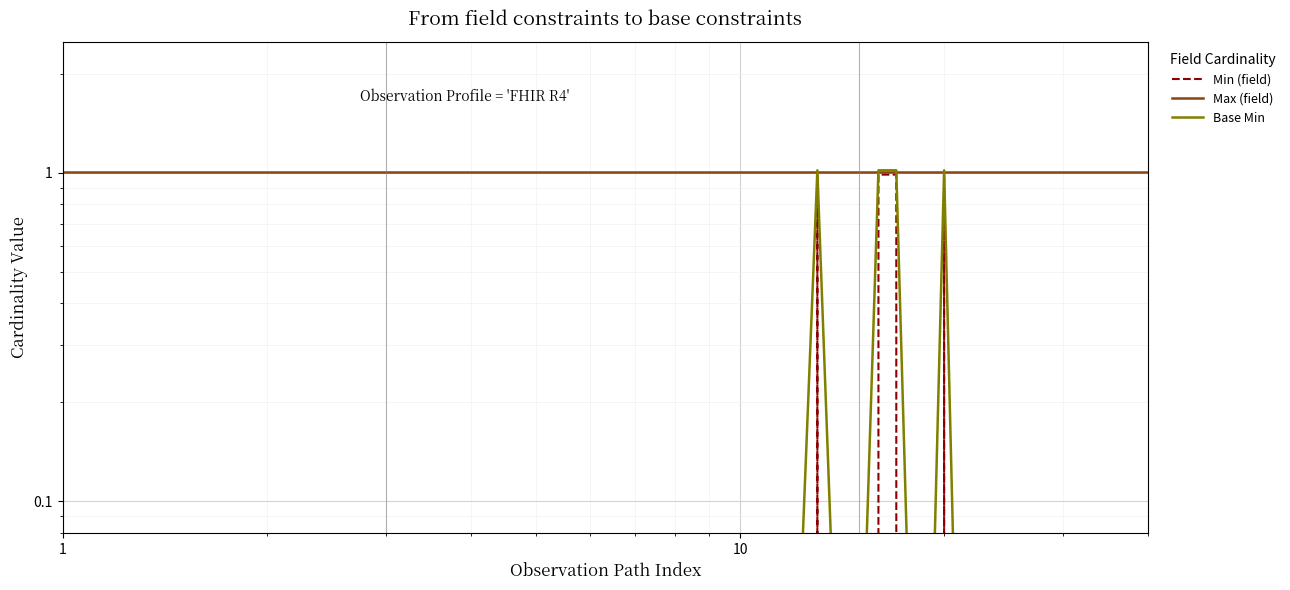

List the series in order of their peak value, lowest first.

Min (field), Max (field), Base Min